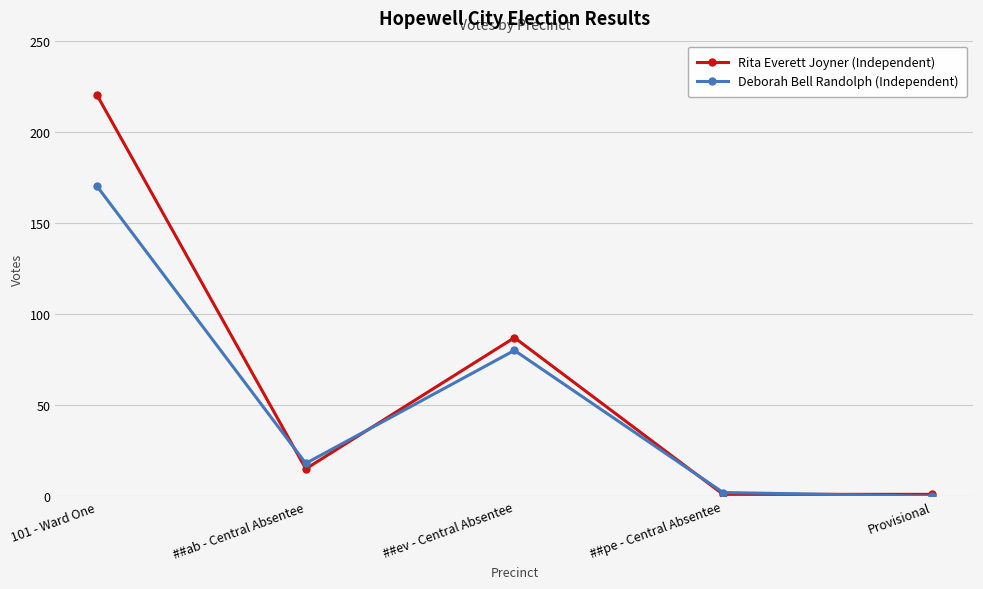

What is the difference between the Rita Everett Joyner (Independent) values at 101 - Ward One and ##pe - Central Absentee?

219